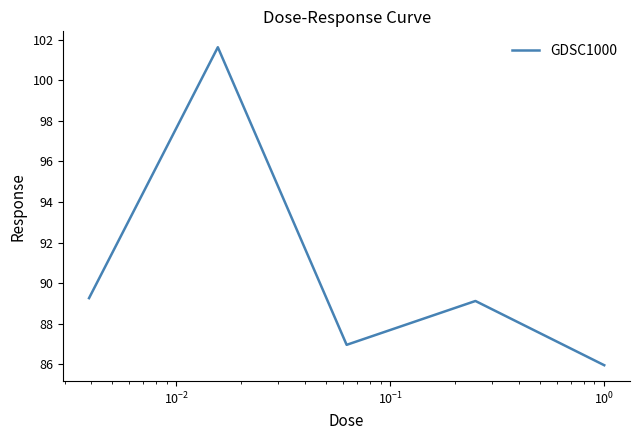

What is the sum of all values?

452.9